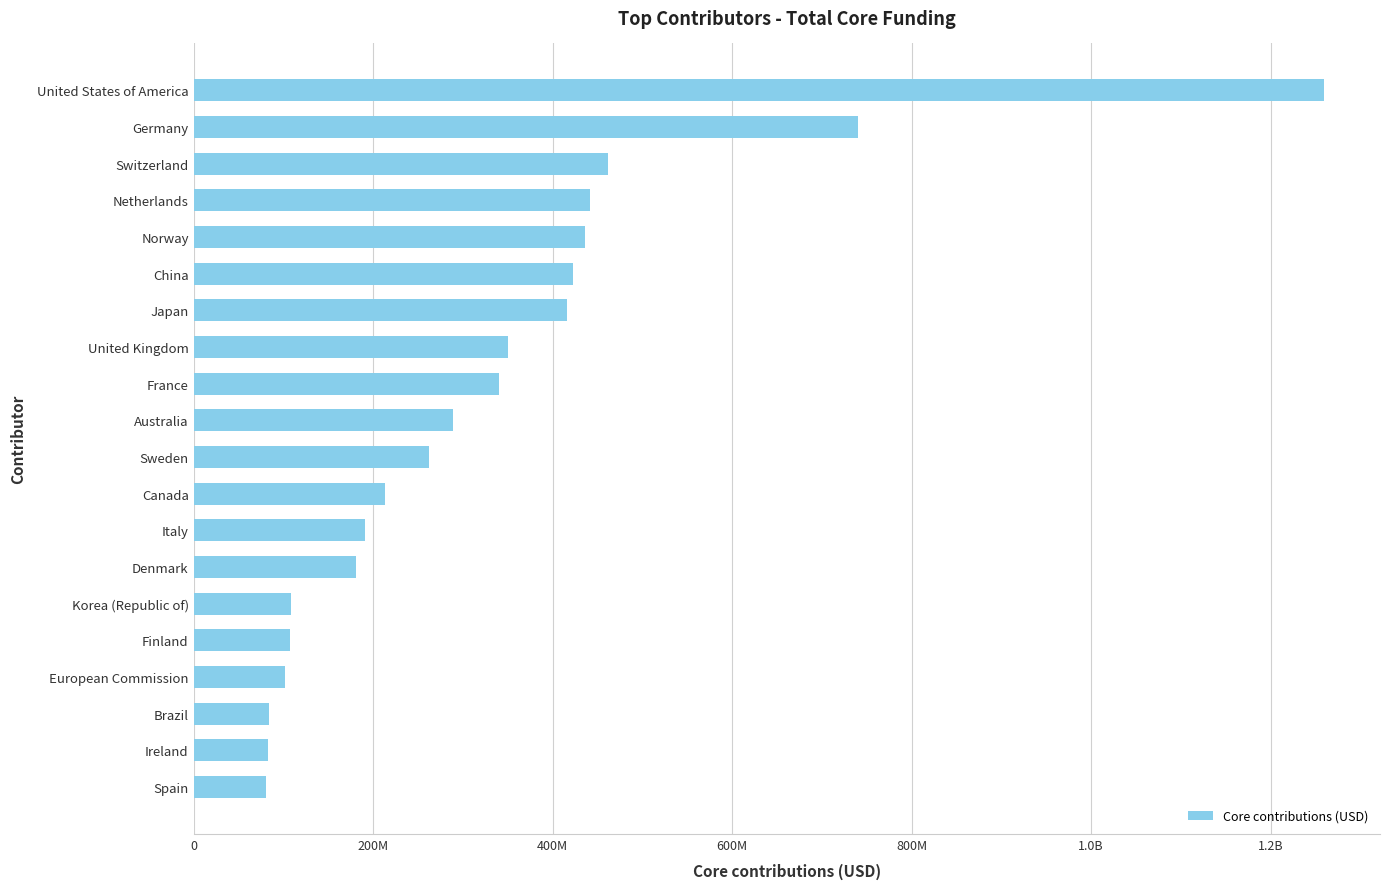

Are the bars horizontal?

Yes